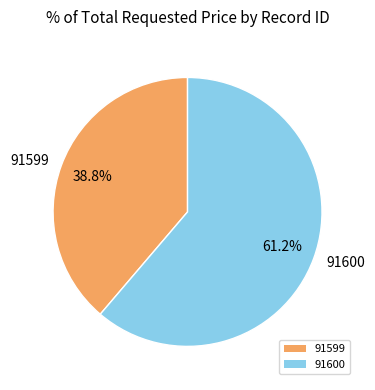

True or false: 91600 accounts for 61% of the total.

True